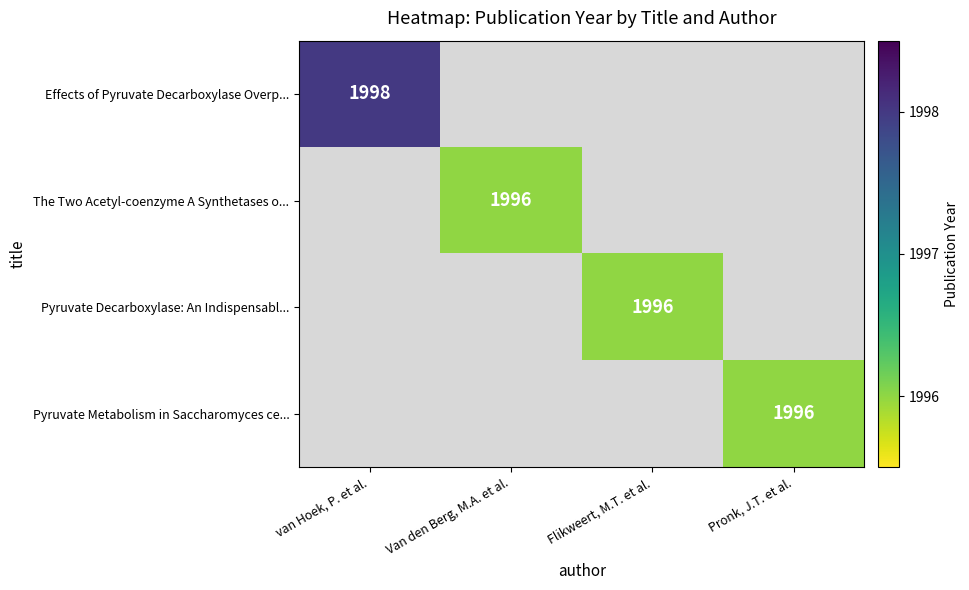

The value of The Two Acetyl-coenzyme A Synthetases o... at Van den Berg, M.A. et al. is 3185.0. True or false?

False